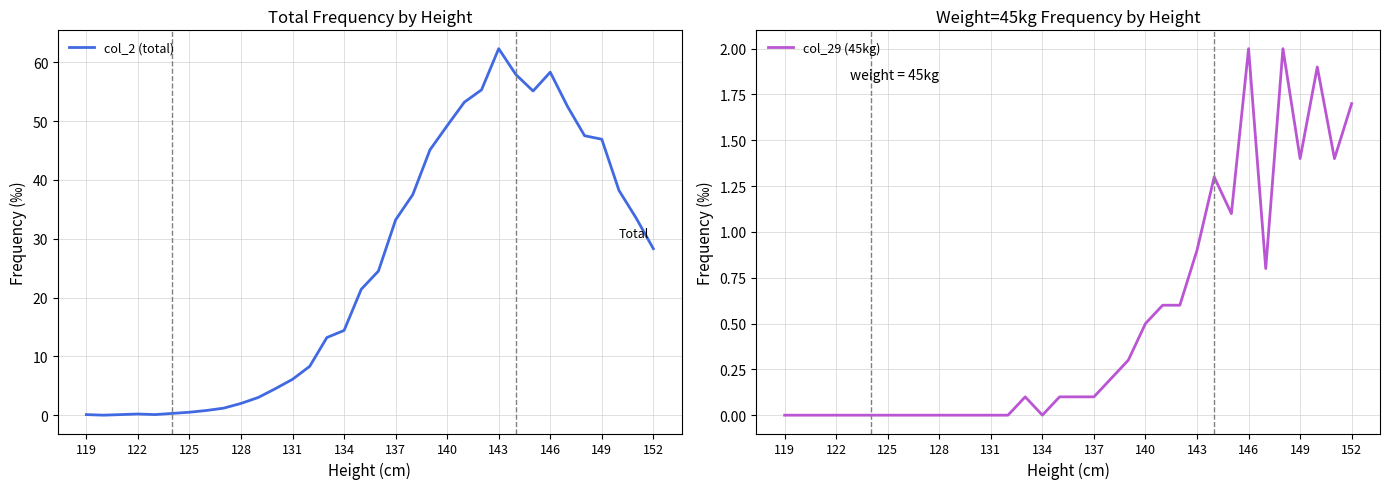

The col_2 (total) series shows 62.3 at 143. True or false?

True